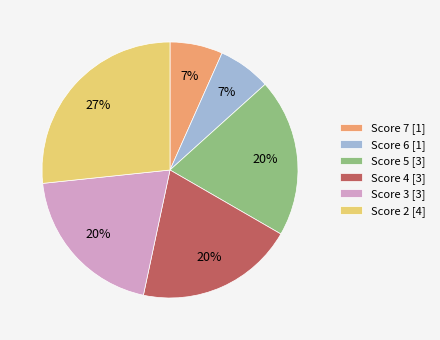

Combined, do Score 7 [1] and Score 6 [1] account for over 50%?

No